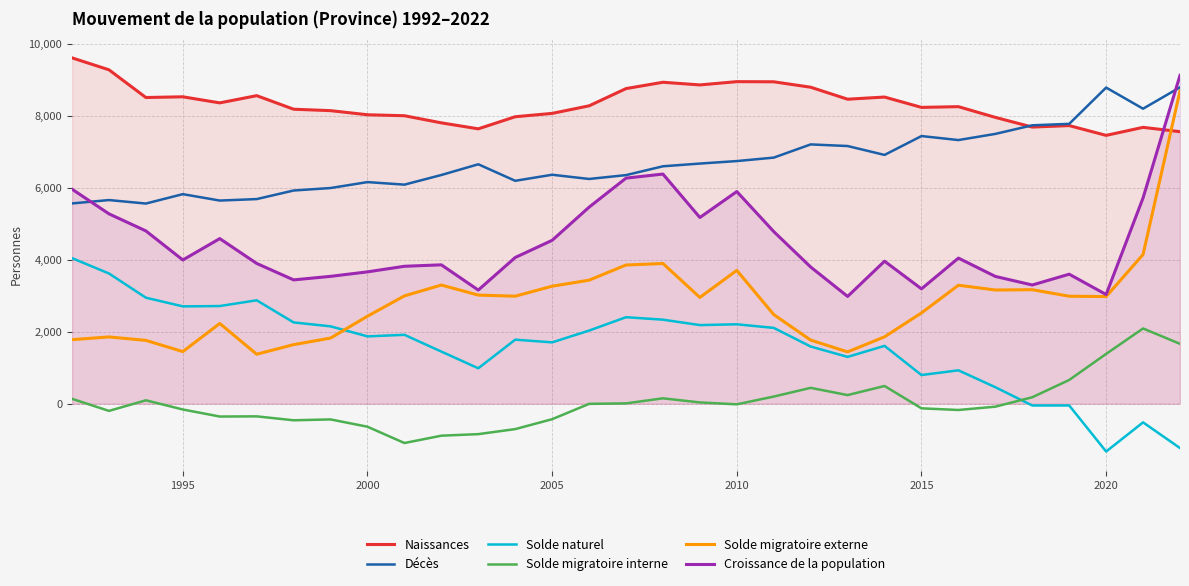

At which category does Croissance de la population reach its first local valley?

1995